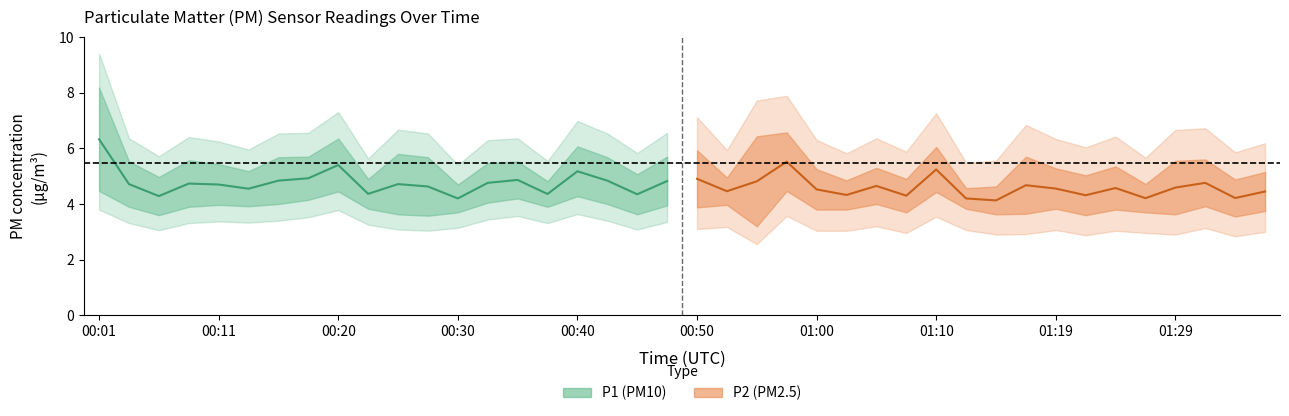

List the series in order of their peak value, highest first.

P1 center, P2 center